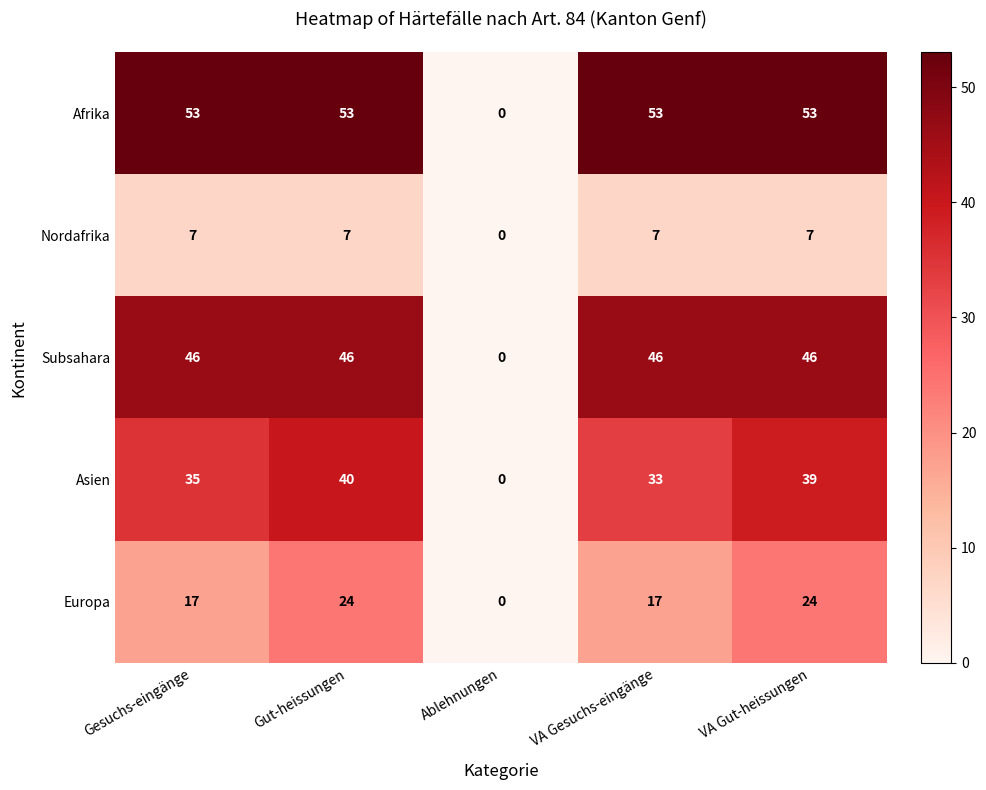

What is the difference between the Europa values at Gesuchs-eingänge and Gut-heissungen?

7